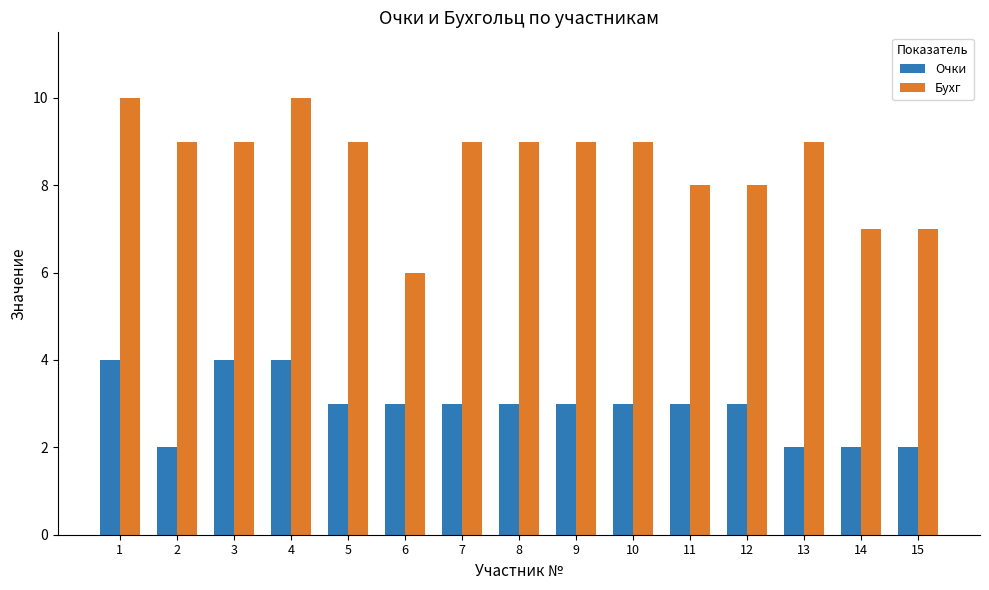

What is the smallest value displayed?

2